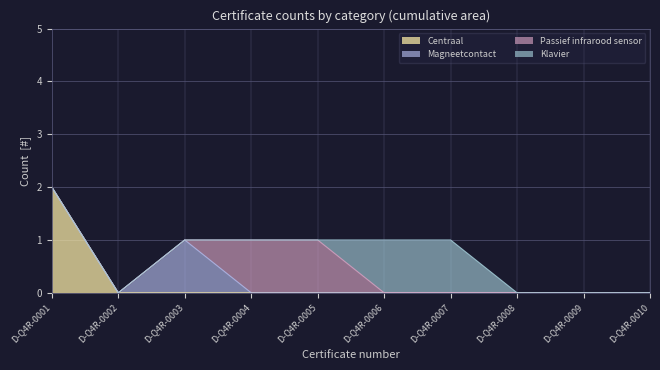

True or false: Passief infrarood sensor and Centraal cross at least once.

False